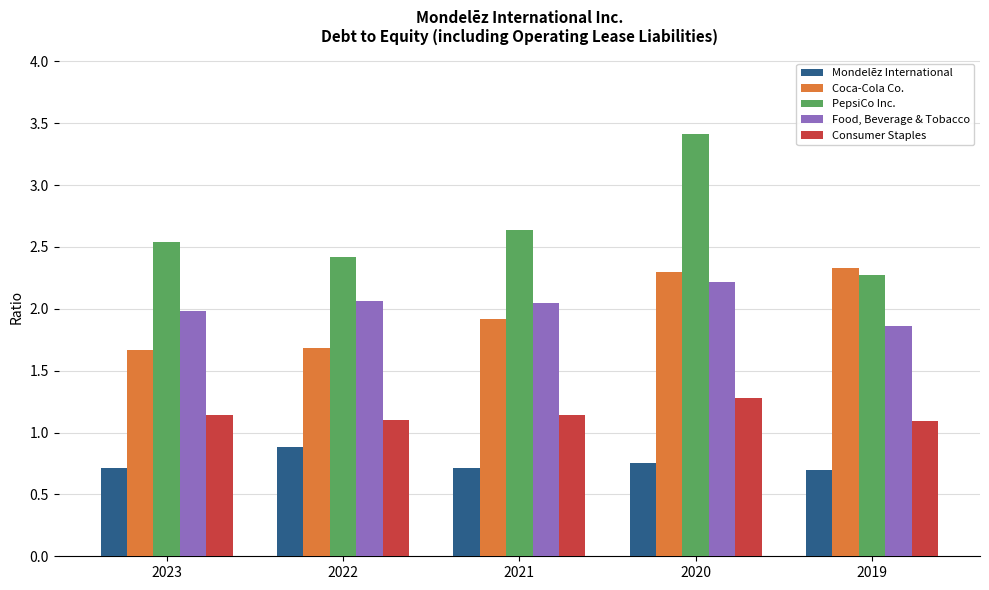

What is the value of the Consumer Staples bar at the 1st from the left?

1.1